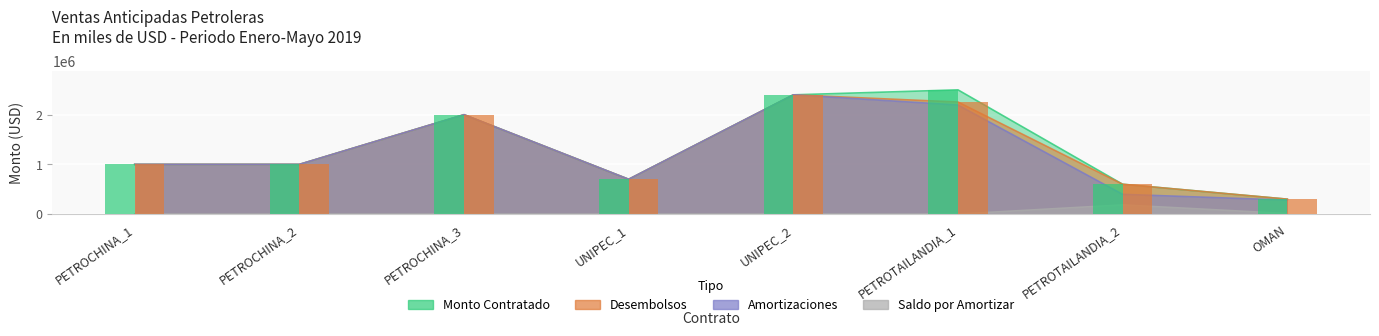

At how many categories does at least one series exceed 394448?

7